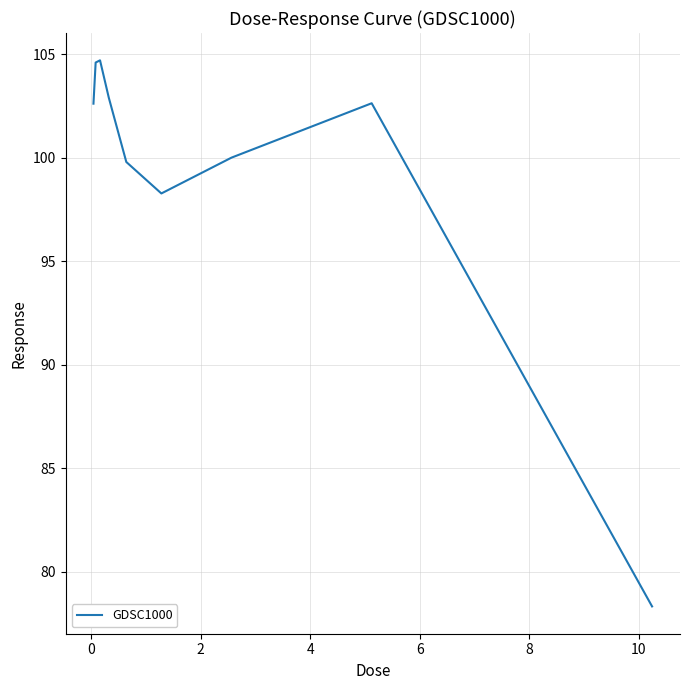

How many lines are shown in the chart?

1